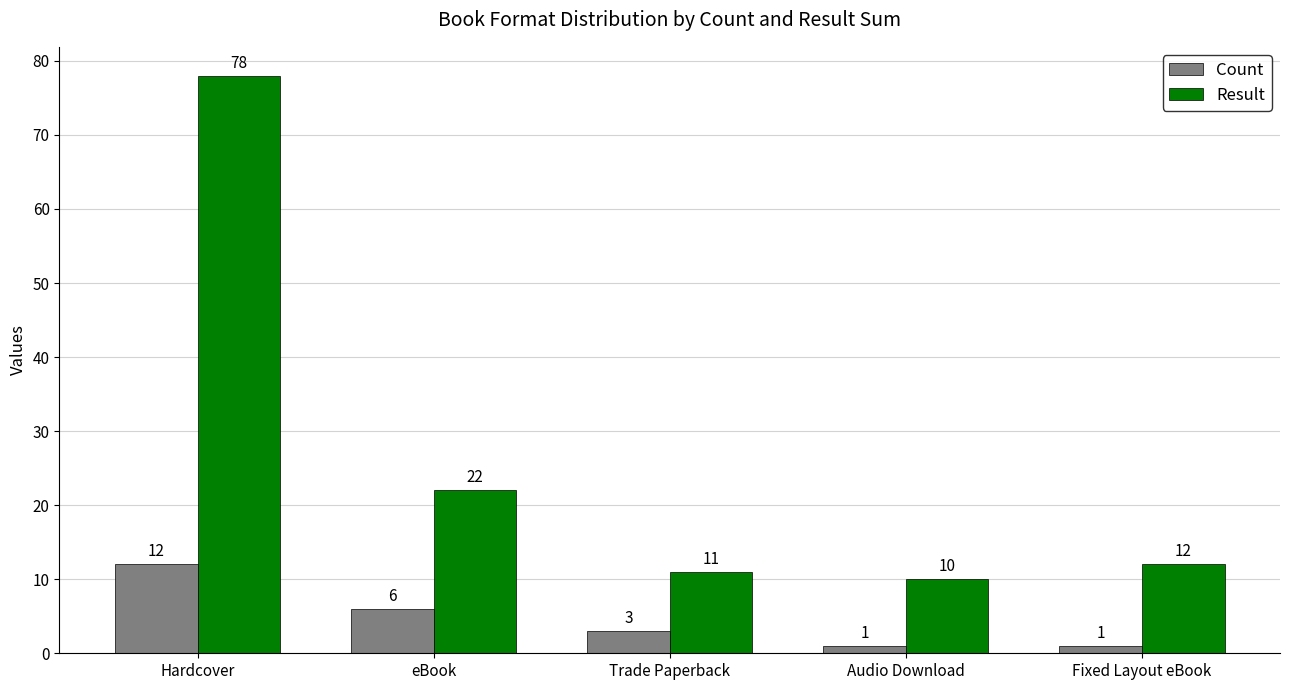

Which series has the largest total across all categories?

Result